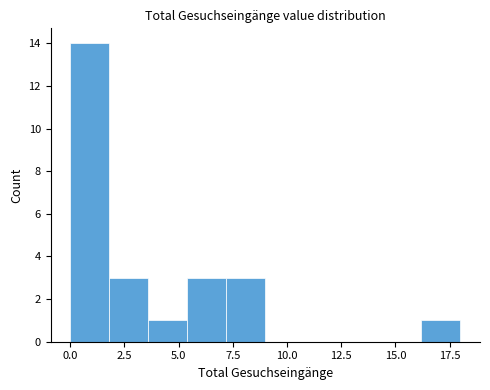

Read against the x-axis, roughly where is the centre of the tallest bar?

1.0